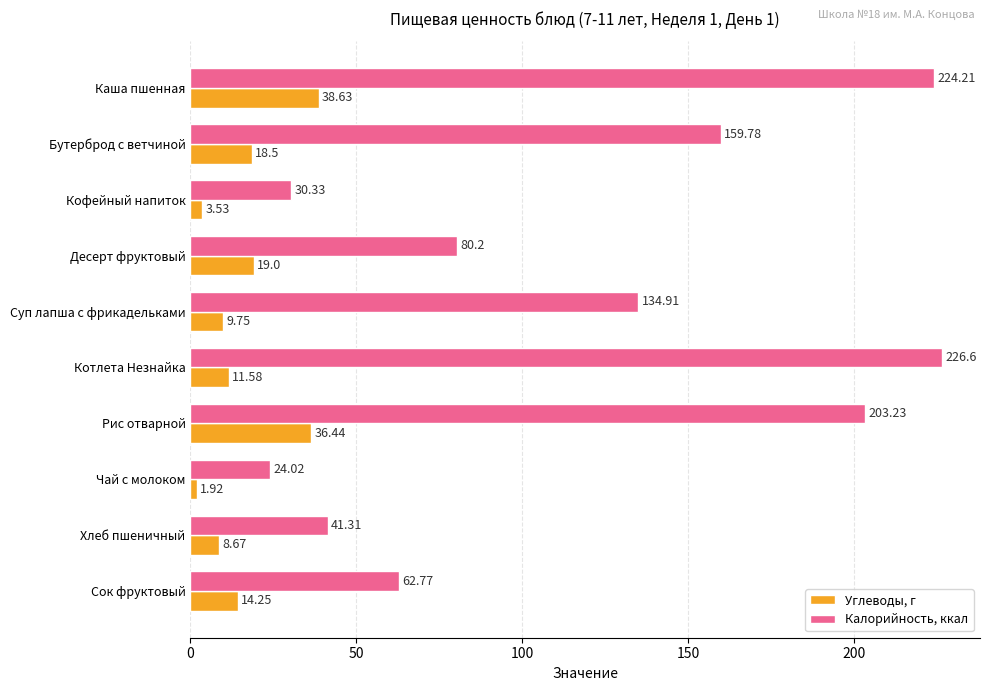

Which series has the largest total across all categories?

Калорийность, ккал